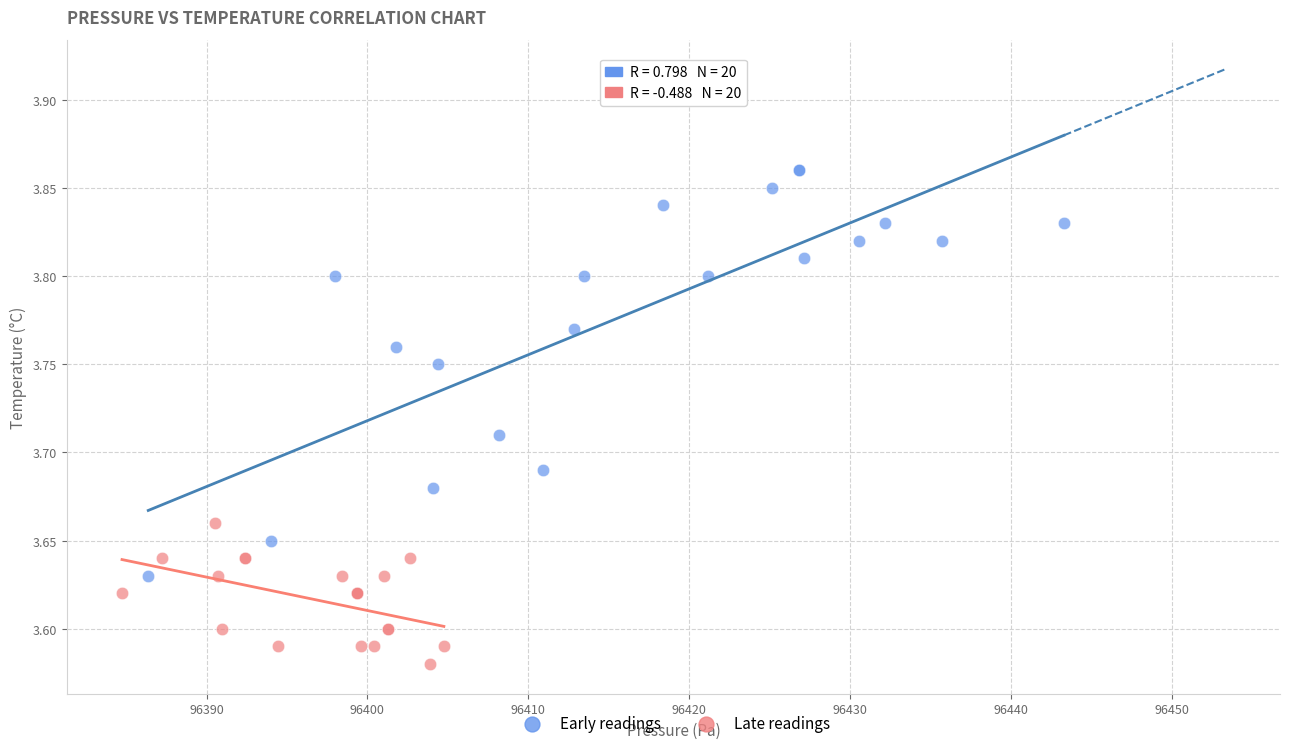

Which series has the largest Y range (max minus min)?

Early readings